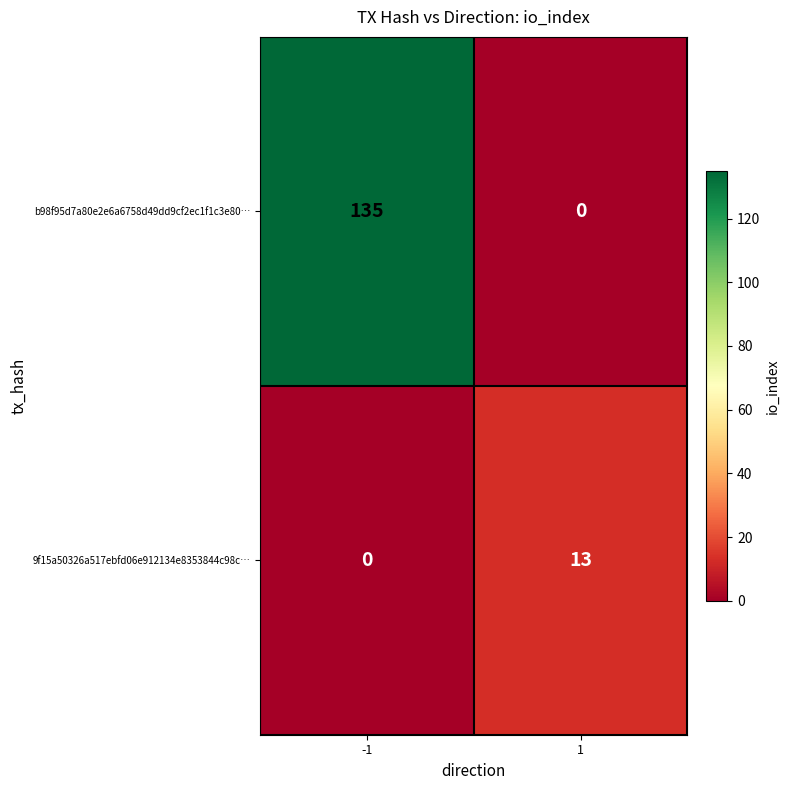

What is the difference between the maximum and minimum values in the 9f15a50326a517ebfd06e912134e8353844c98c… series?

13